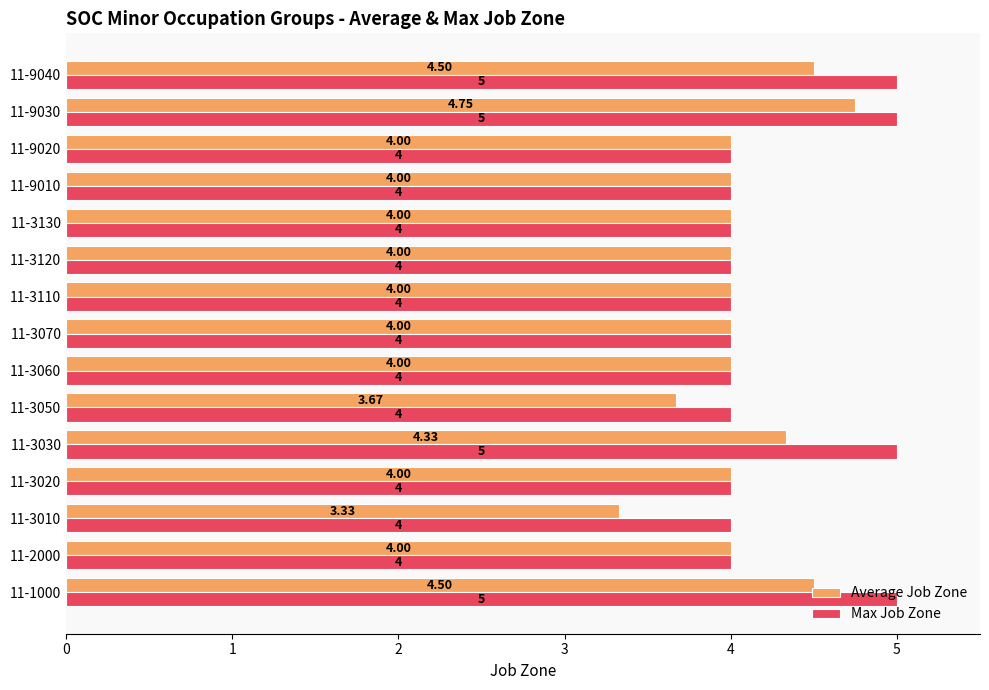

What is the sum of the Max Job Zone values at 11-2000 and 11-9030?

9.0